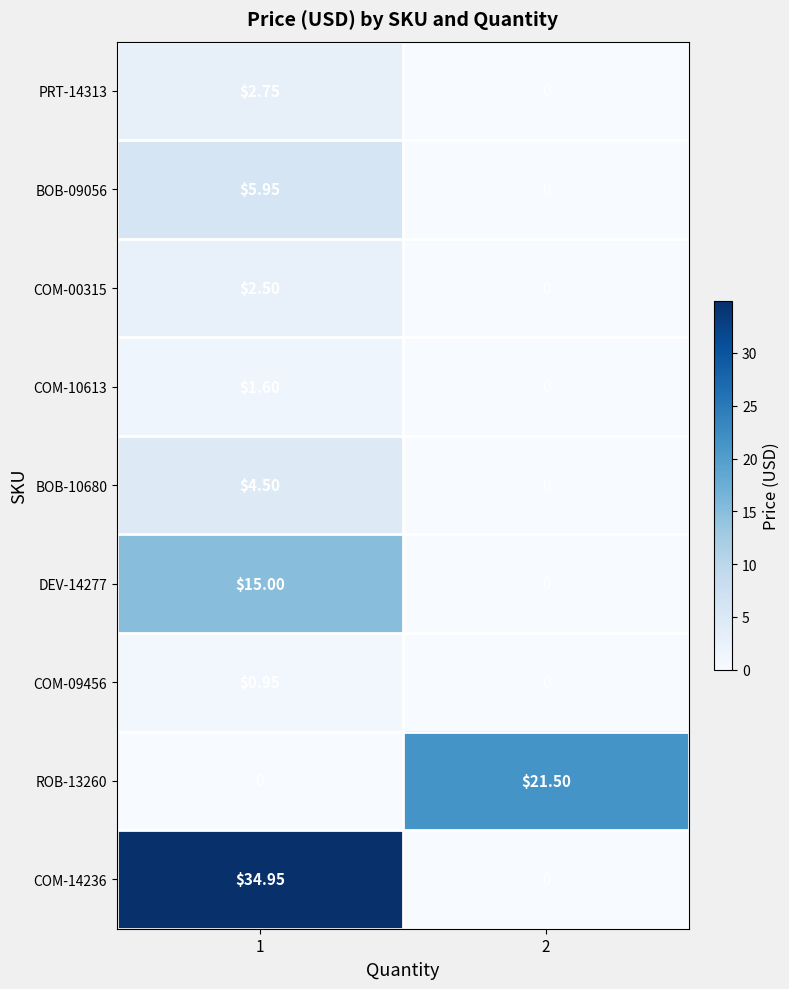

Is the value of ROB-13260 at 1 greater than the value of COM-10613 at 1?

No